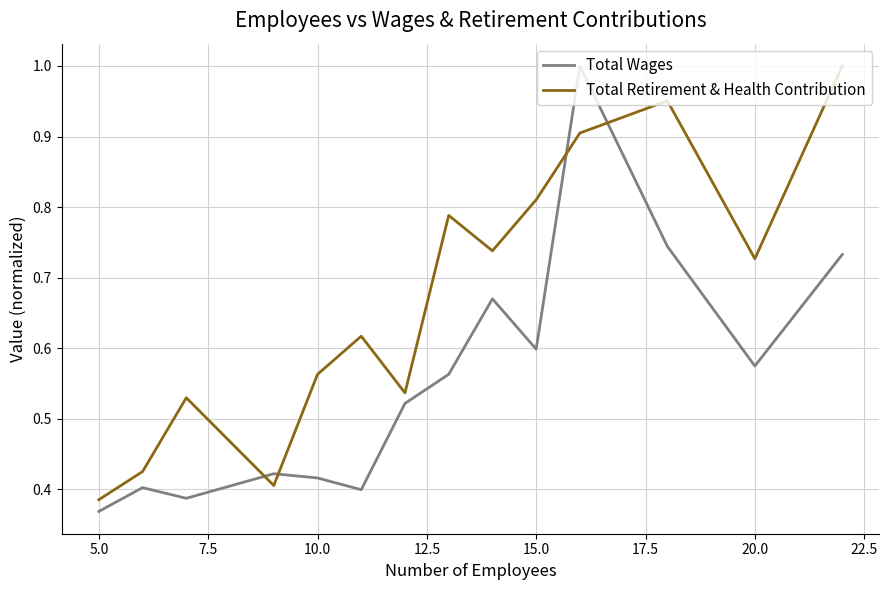

Which series has the largest total across all categories?

Total Retirement & Health Contribution